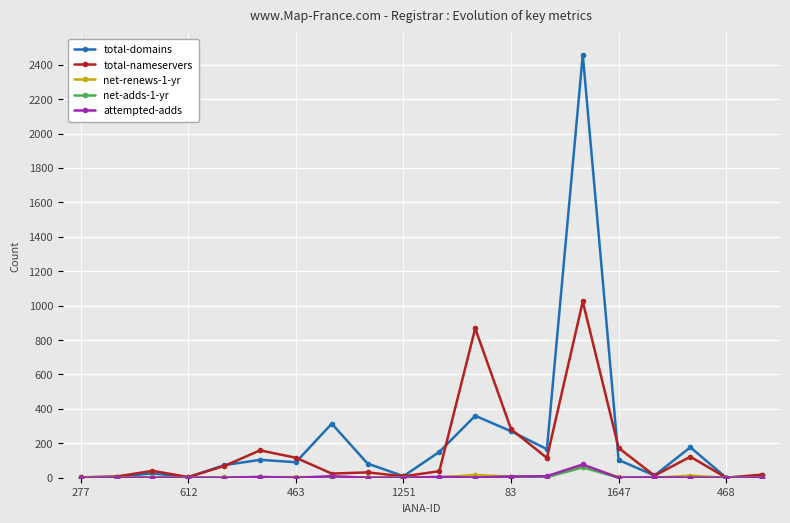

True or false: attempted-adds has more than 1 points higher than both neighbors.

True